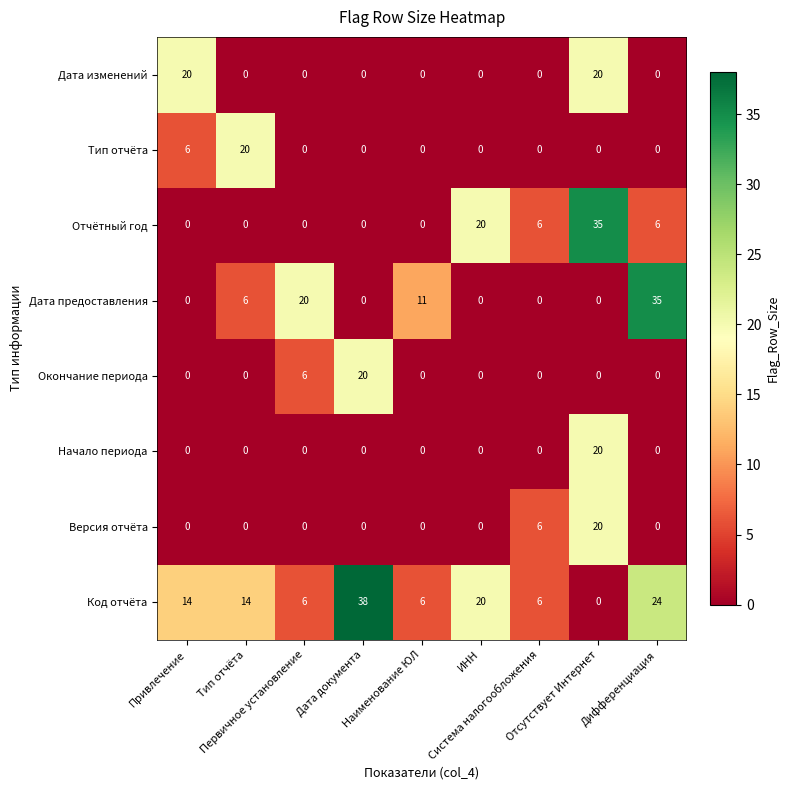

What is the maximum value shown in the chart?

38